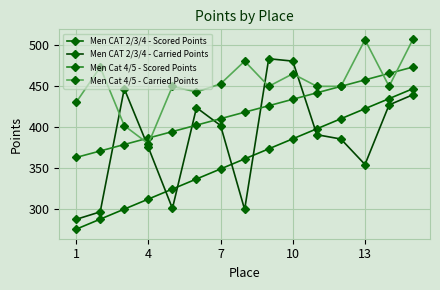

True or false: Men Cat 4/5 - Carried Points and Men CAT 2/3/4 - Scored Points intersect in this chart.

False